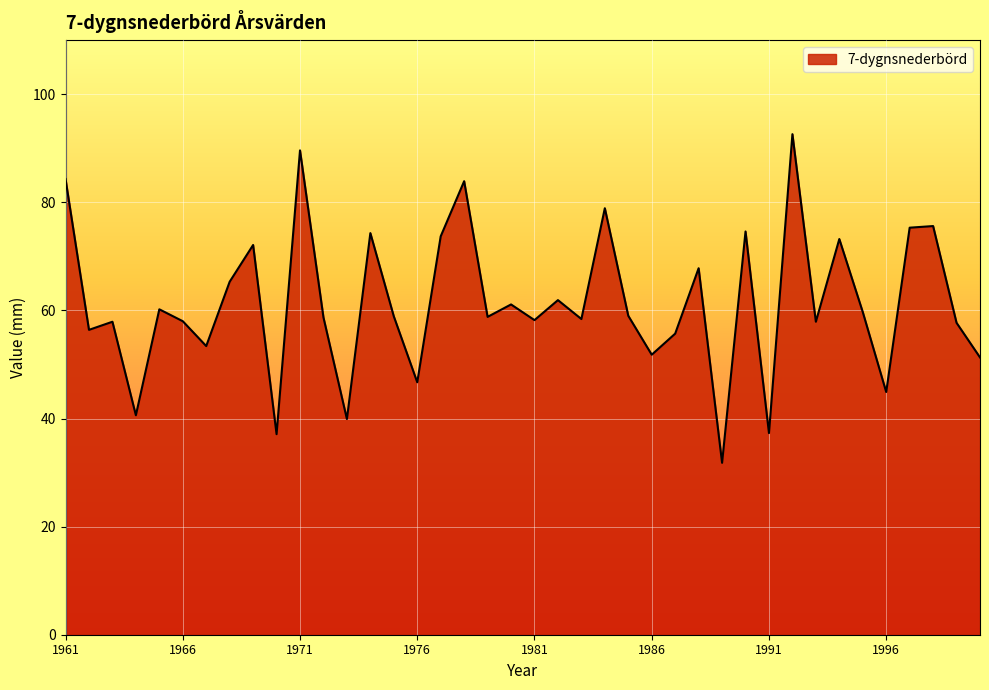

What is the sum of all values?

2454.5